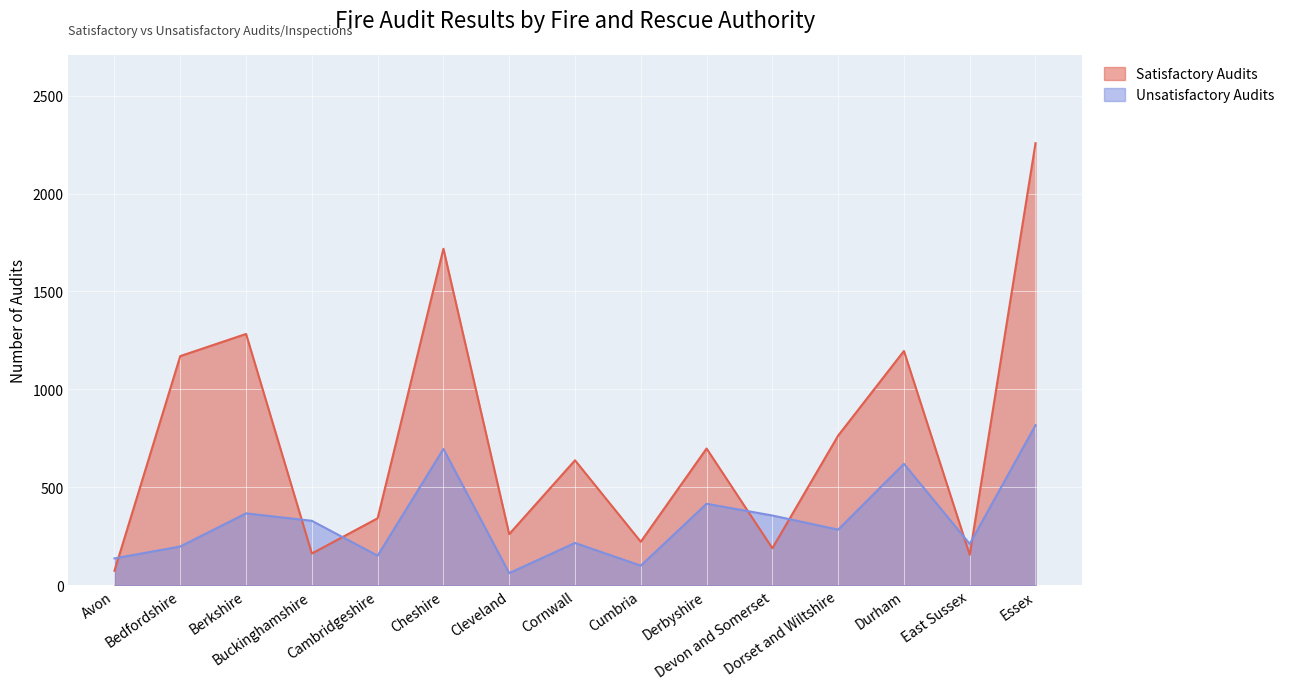

What is the total value across all series at East Sussex?

366